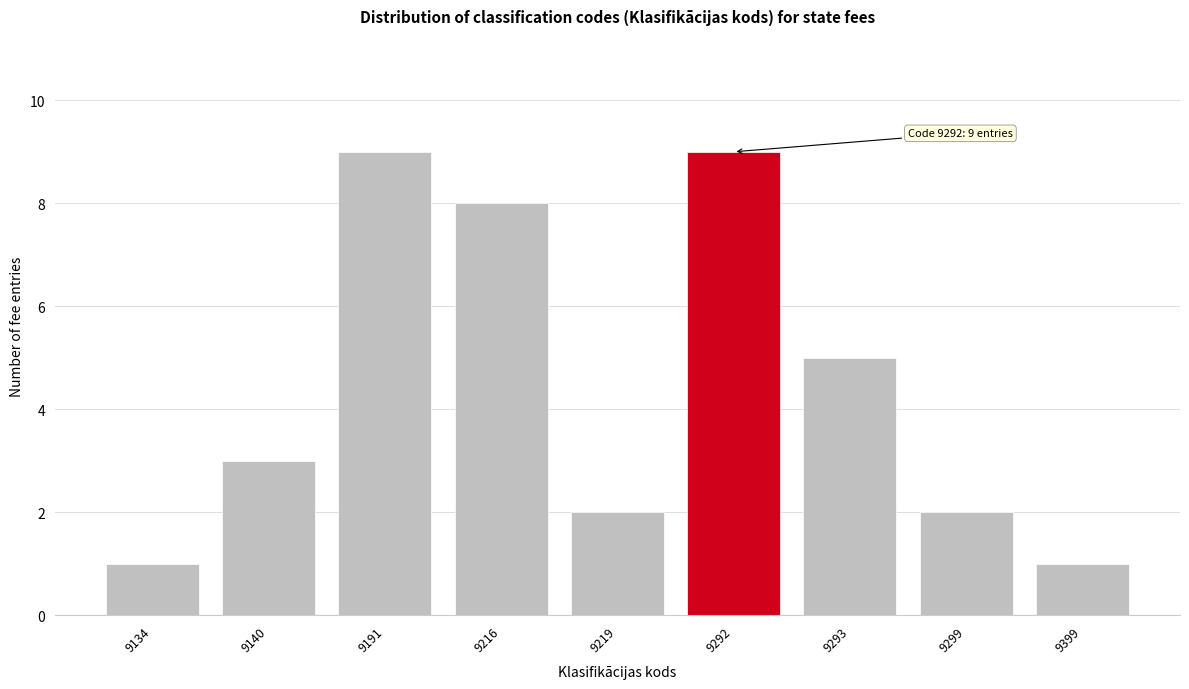

Reading left to right, what are all the values shown in this chart?

1	3	9	8	2	9	5	2	1